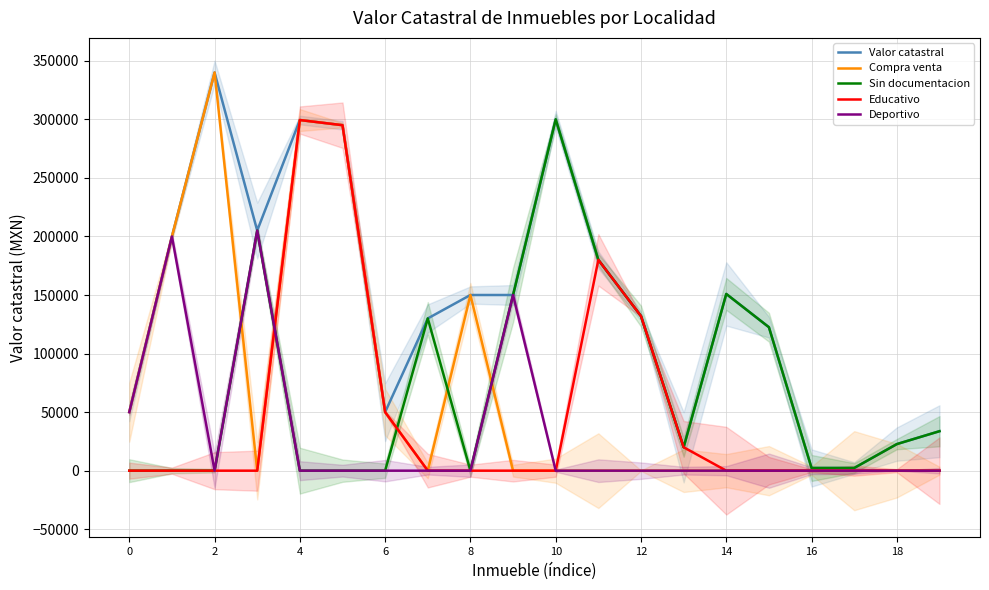

How many values in Compra venta are above zero?

7